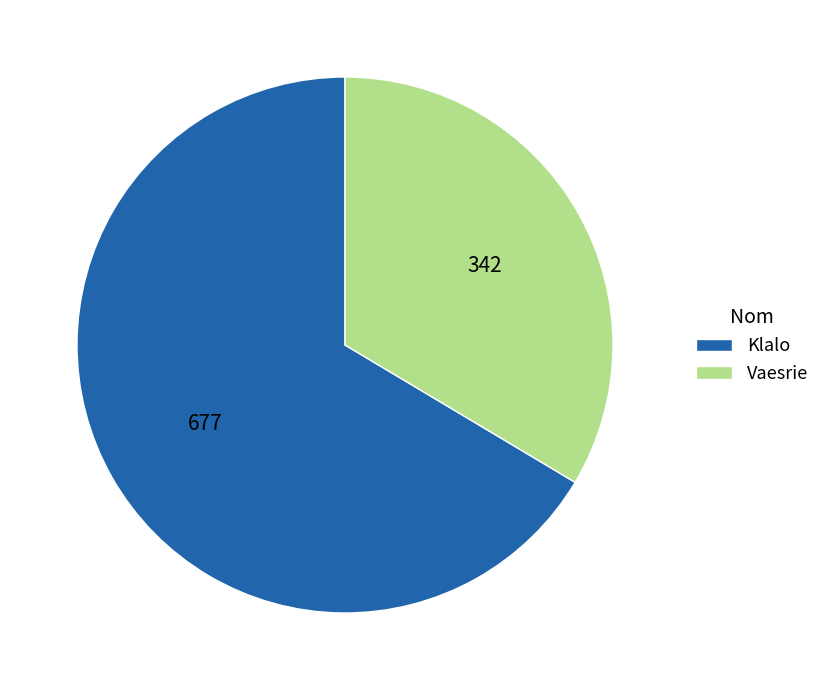

Do Vaesrie and Klalo together represent more than half of the pie?

Yes